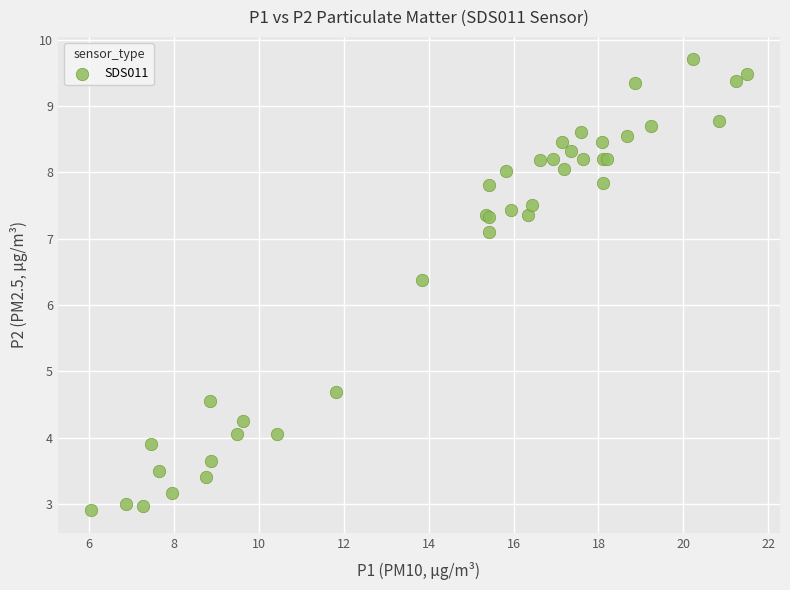

What Y value in the scatter plot is closest to 6?

6.4